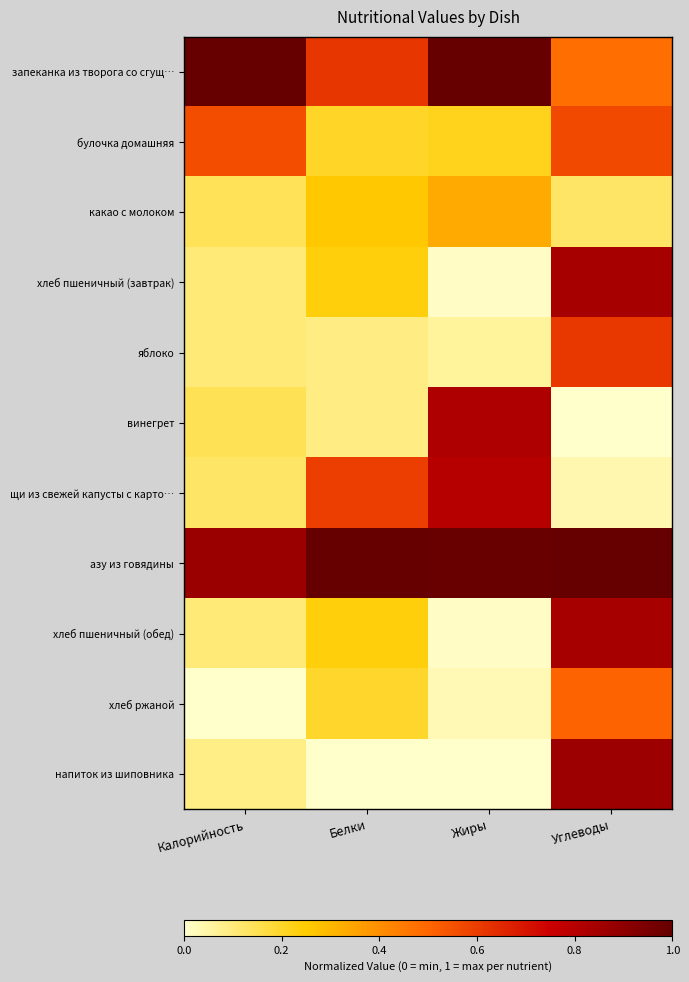

What is the spread (max minus min) of values at Белки?

1.0